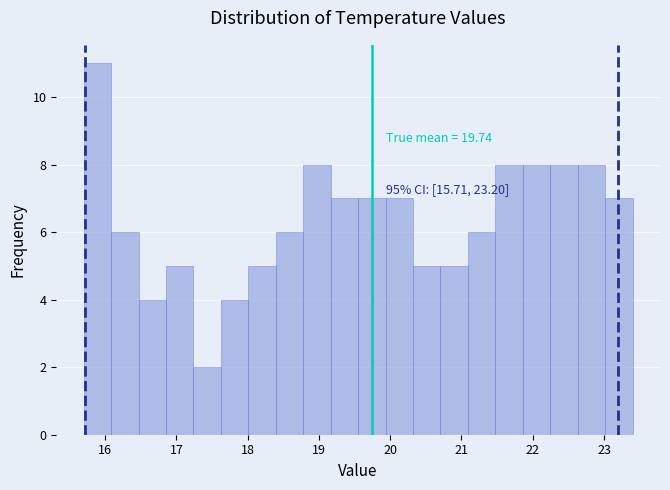

Read against the x-axis, roughly where is the centre of the tallest bar?

15.9